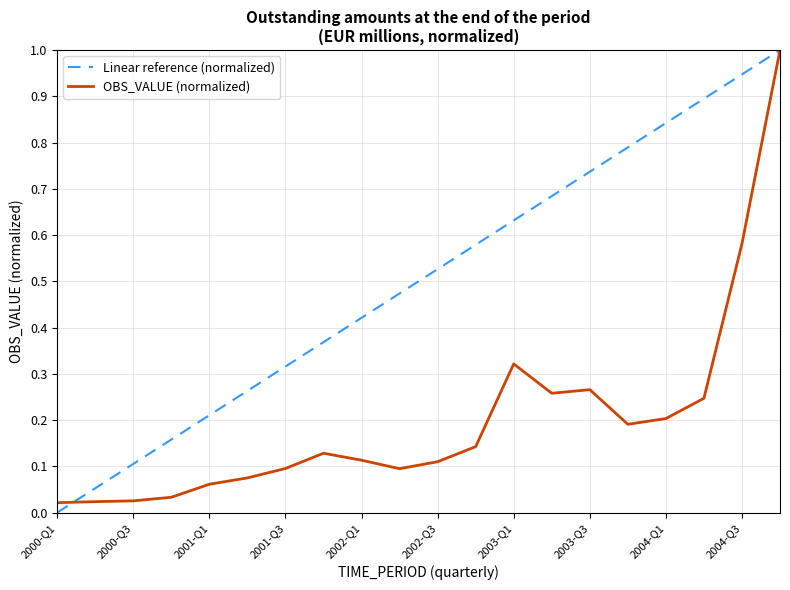

Rank the series by their average value, from highest to lowest.

Linear reference (normalized), OBS_VALUE (normalized)